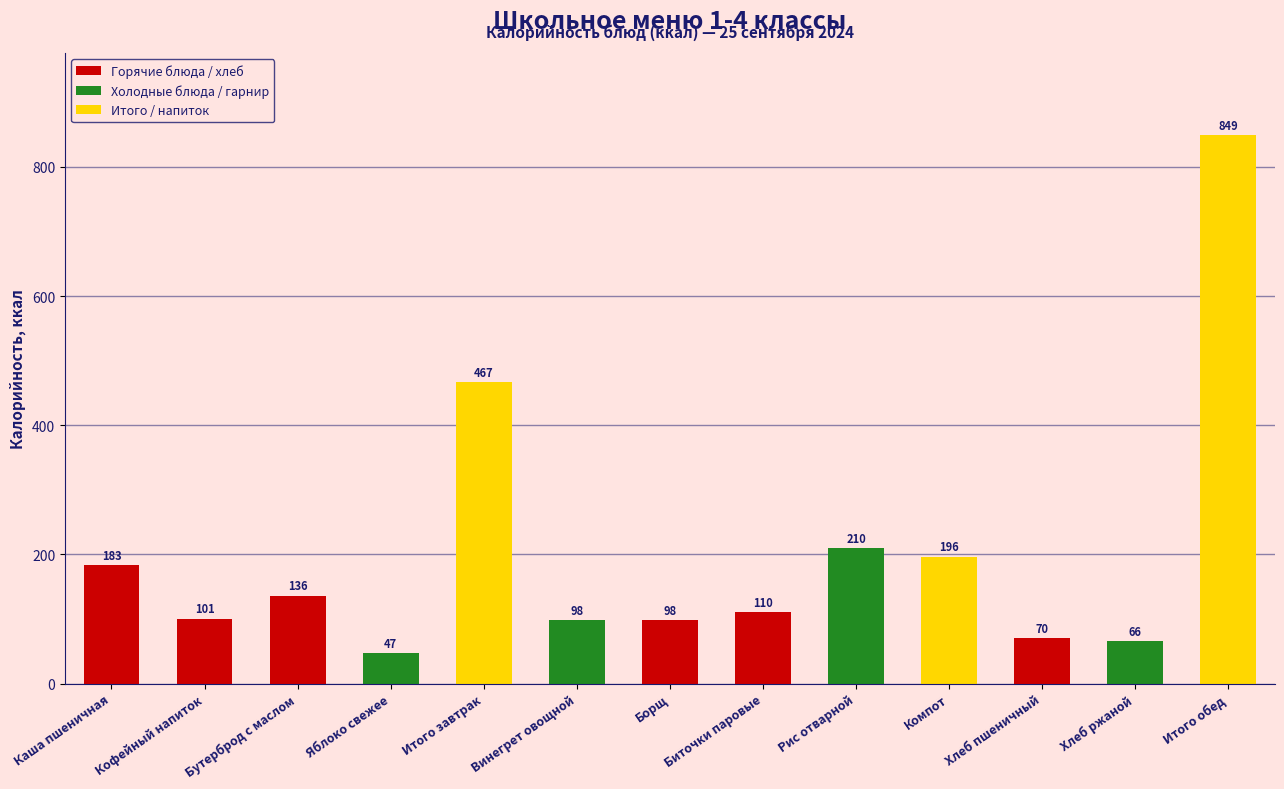

Read the value at Итого обед.

848.9